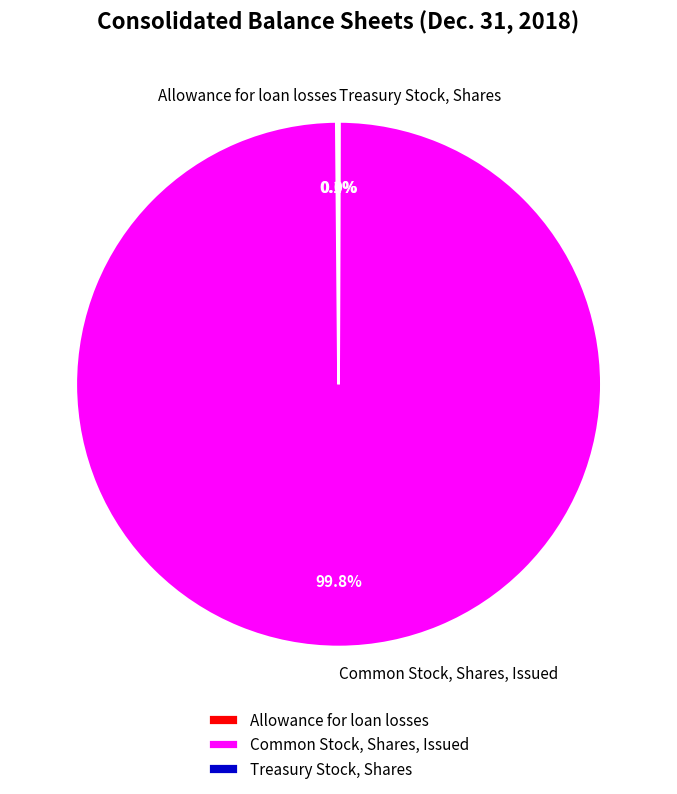

Which slice represents more than half of the pie?

Common Stock, Shares, Issued